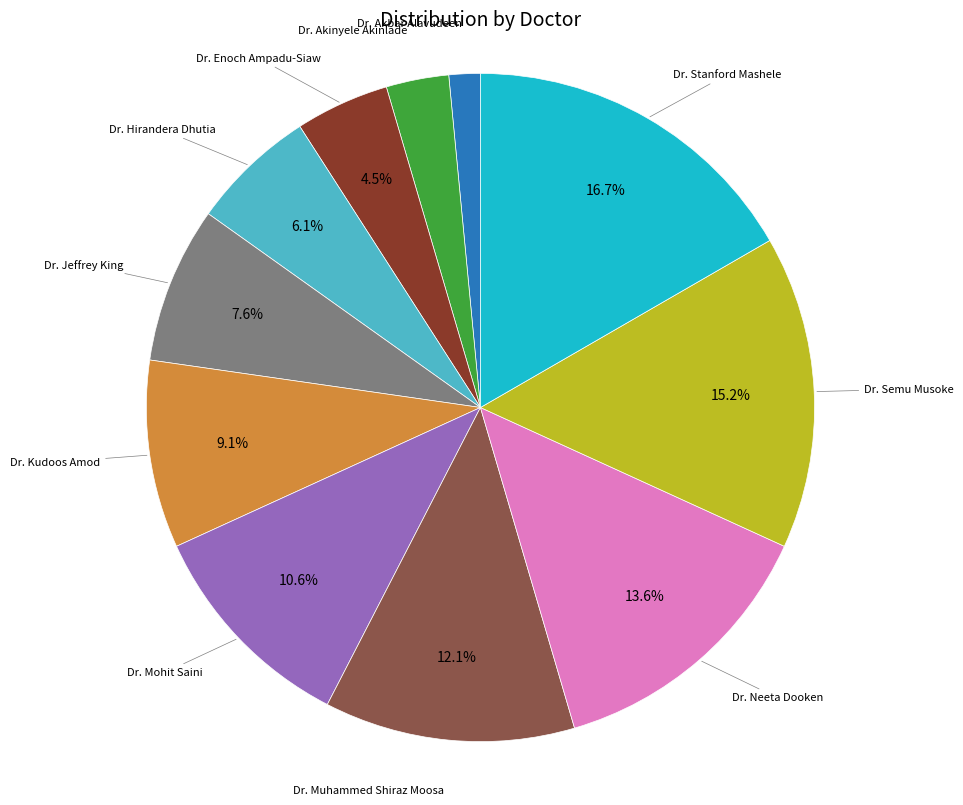

What portion of the pie excludes Dr. Muhammed Shiraz Moosa?

87.9%